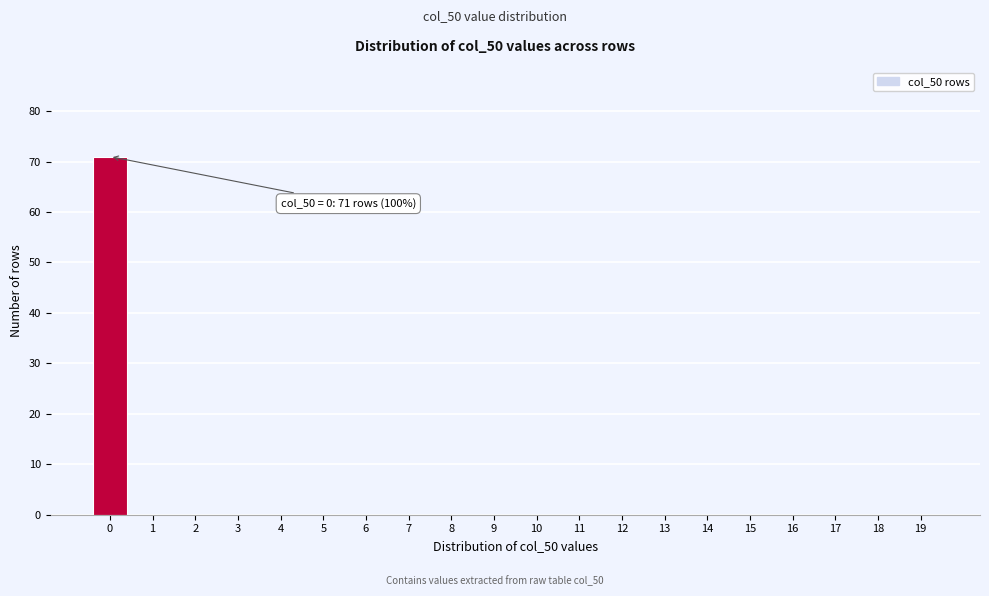

Reading left to right, list all the values displayed in this chart.

0=71	1=0	2=0	3=0	4=0	5=0	6=0	7=0	8=0	9=0	10=0	11=0	12=0	13=0	14=0	15=0	16=0	17=0	18=0	19=0